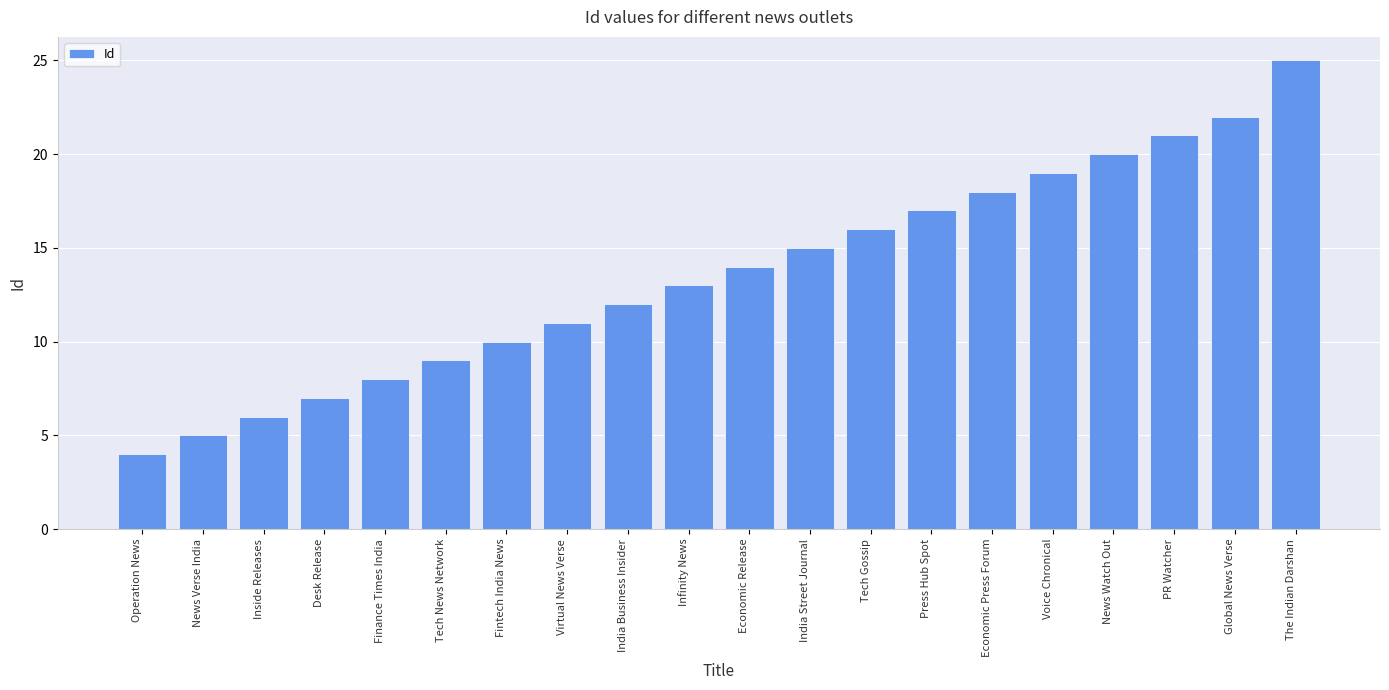

What is the difference between the values at News Verse India and Economic Release?

9